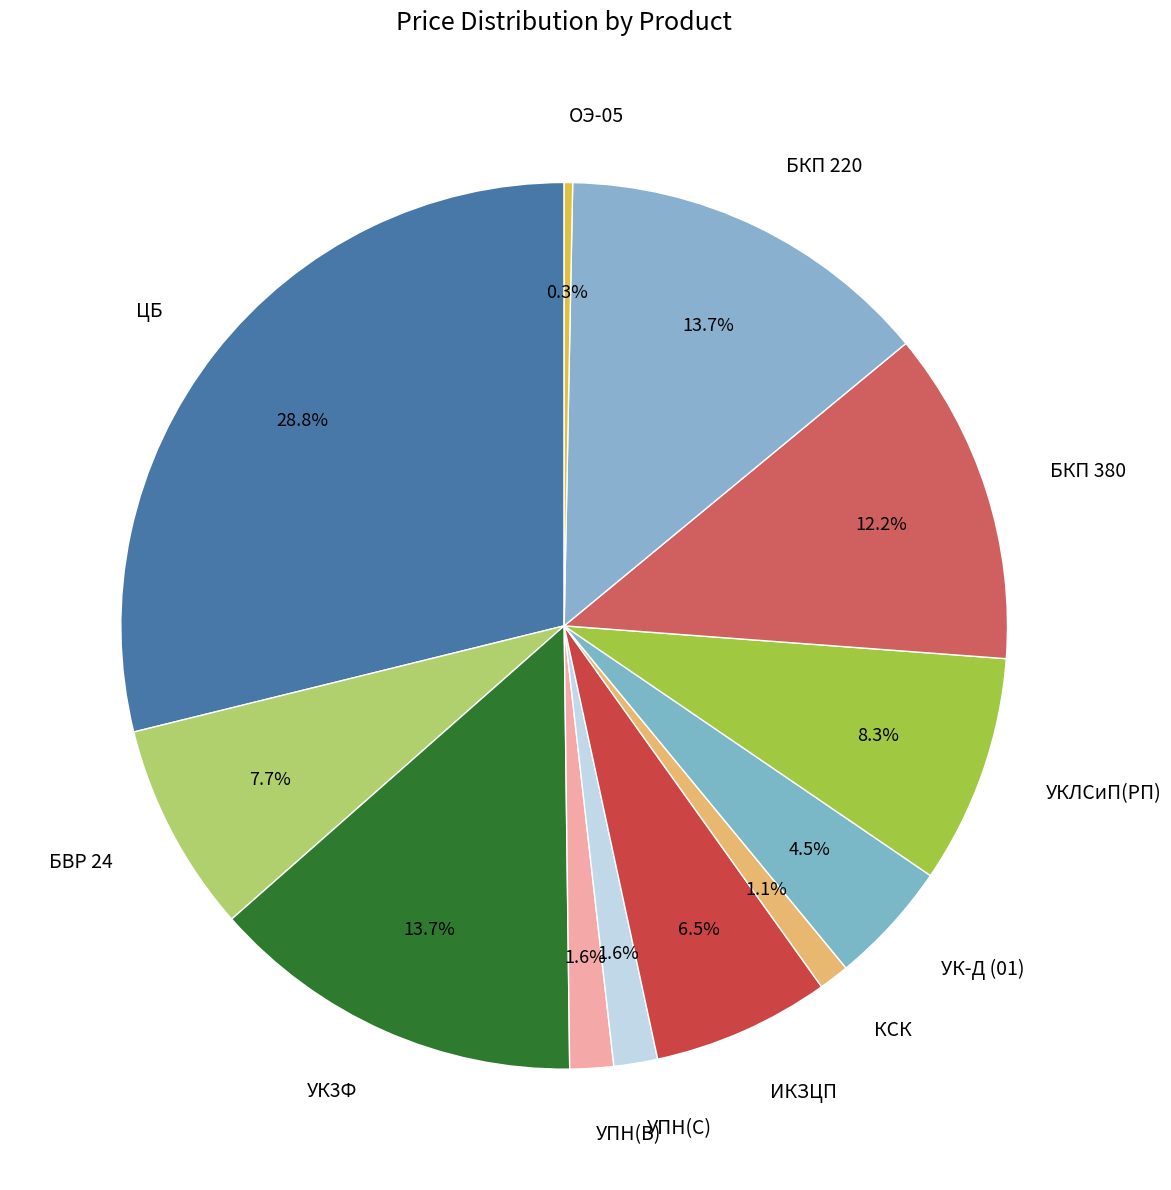

True or false: ЦБ accounts for 34% of the total.

False